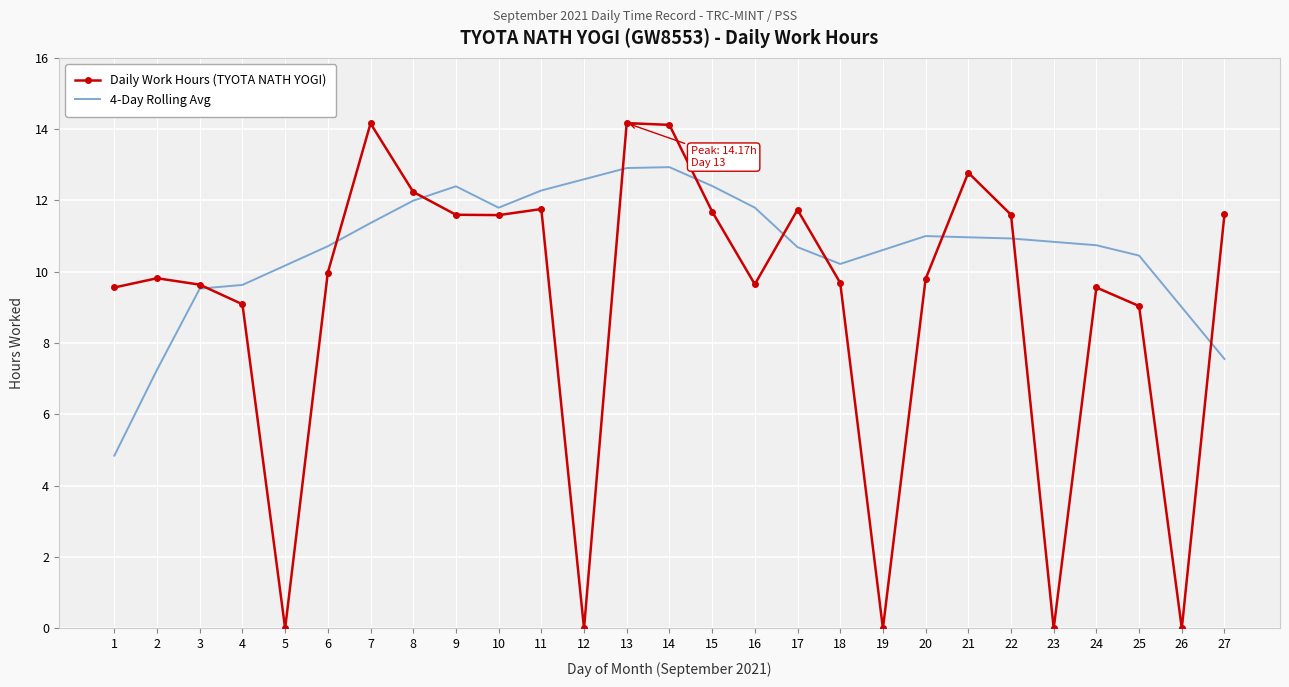

What is the highest value of the Daily Work Hours (TYOTA NATH YOGI) series?

14.2